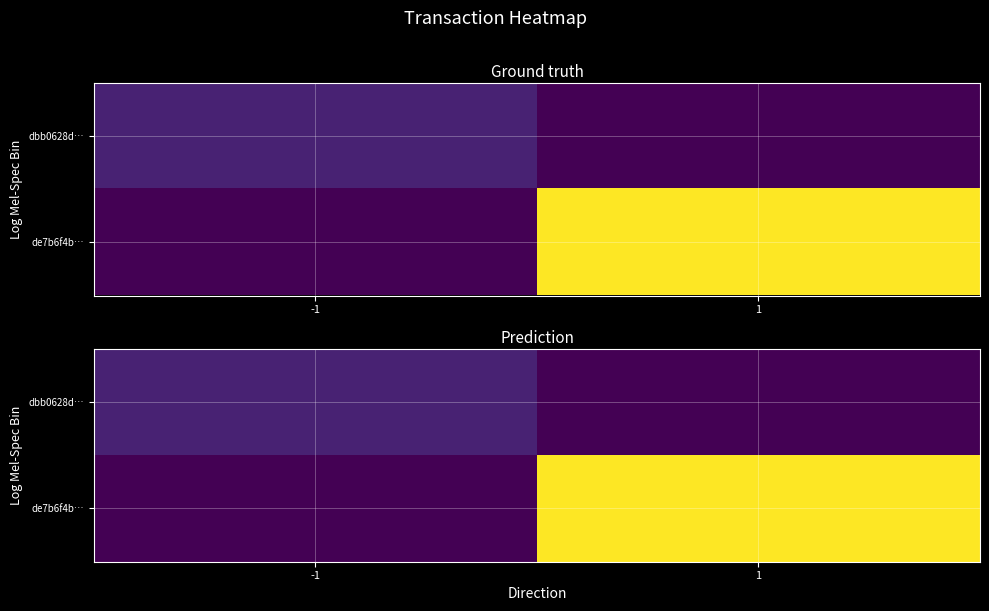

True or false: dbb0628d… has a value of 1 at -1.

False